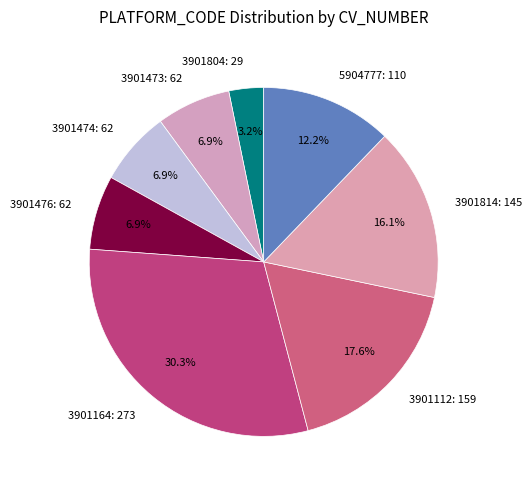

Approximately how many times larger is the value at 3901804 compared to 3901476?

0.5